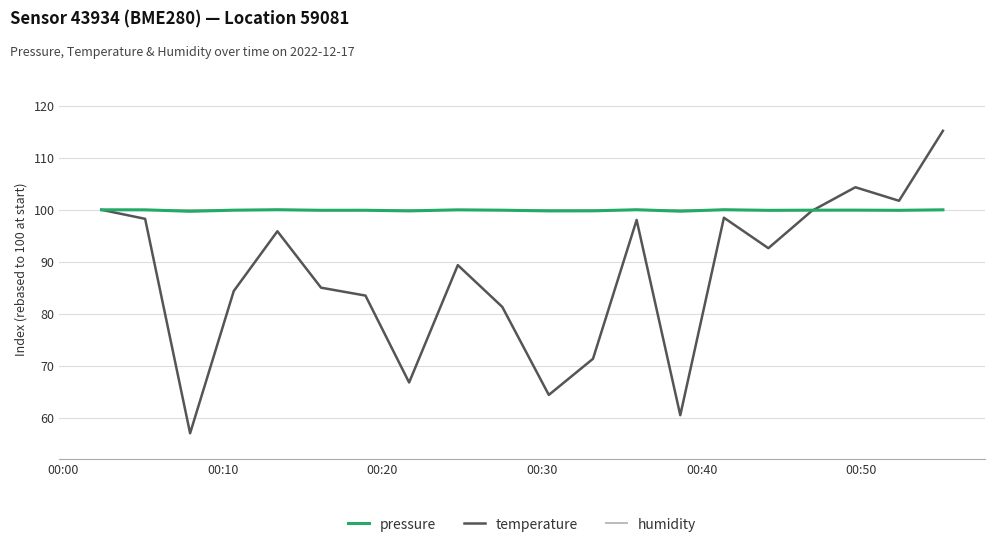

What are all the series names shown in the legend?

pressure, temperature, humidity